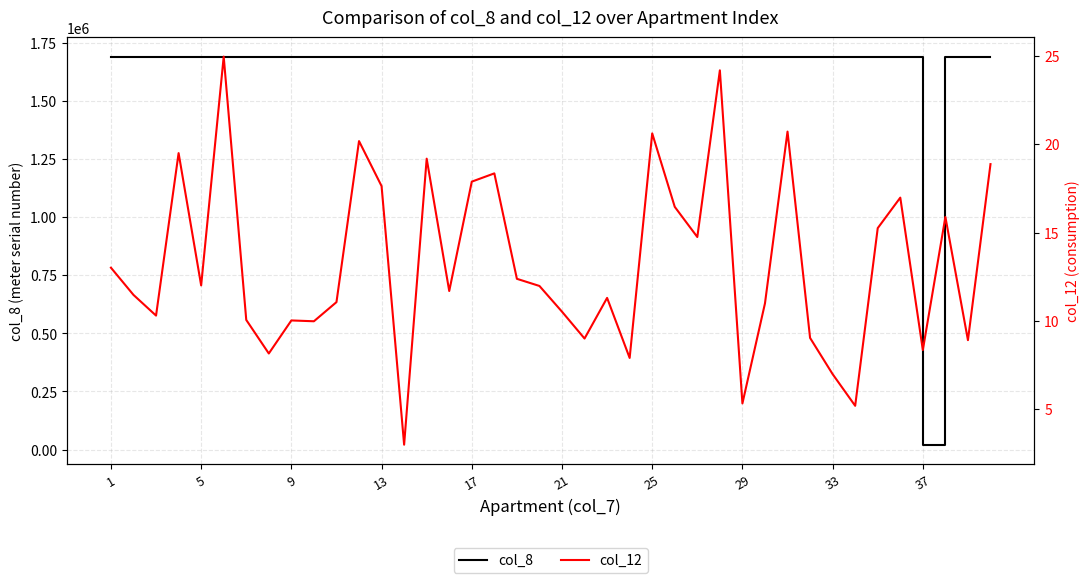

Which series changed the most between 34 and 38?

col_8